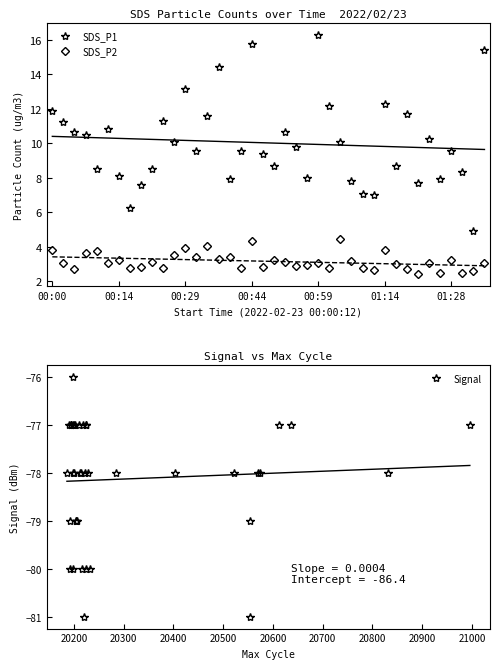

The value of SDS_P1 at 01:28 is 14.2. True or false?

False